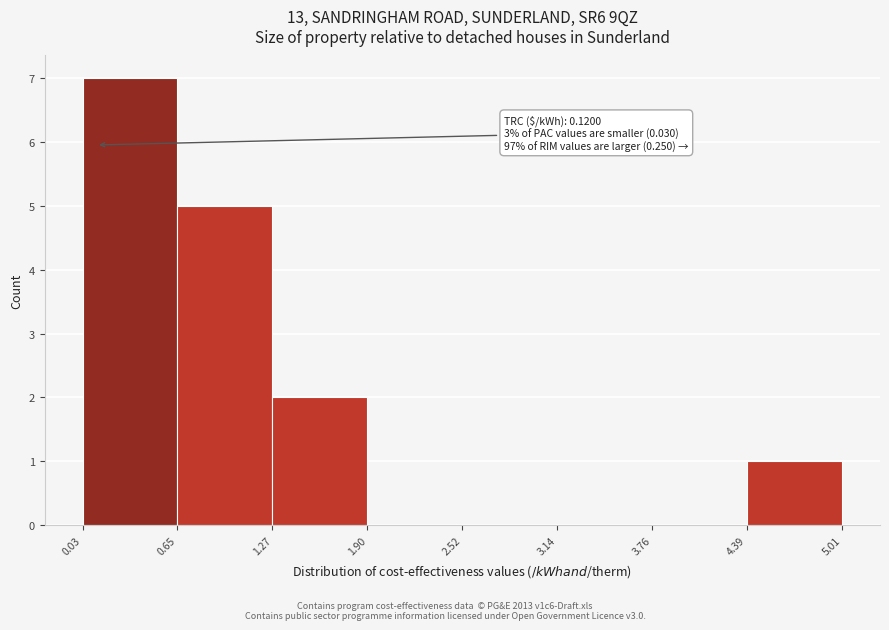

Over which range of the x-axis is the bar tallest?

0.03 to 0.65